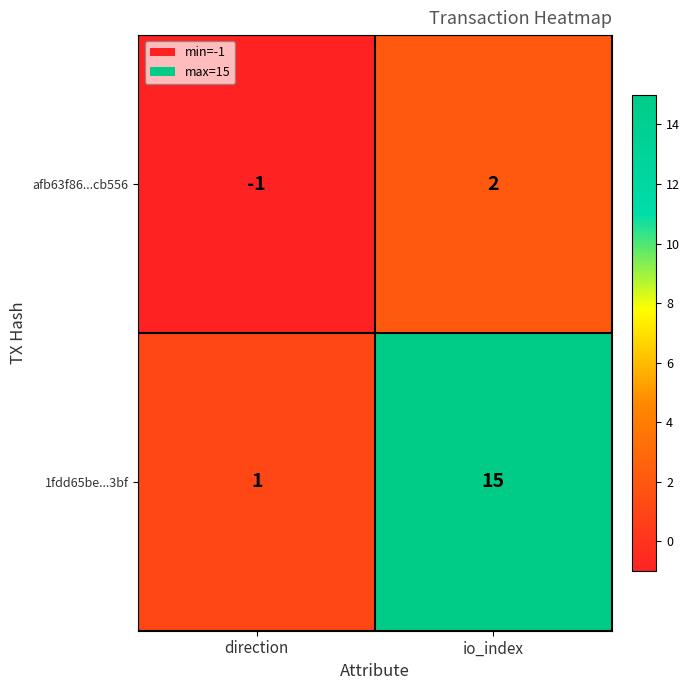

How many categories are shown in the chart?

2